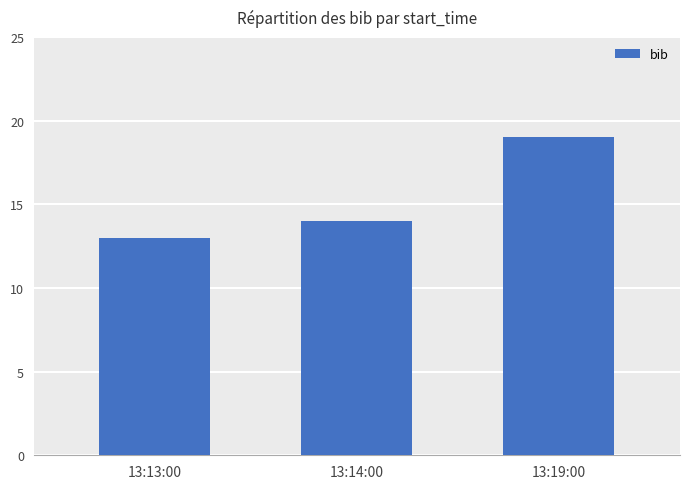

Read the value at 13:13:00.

13